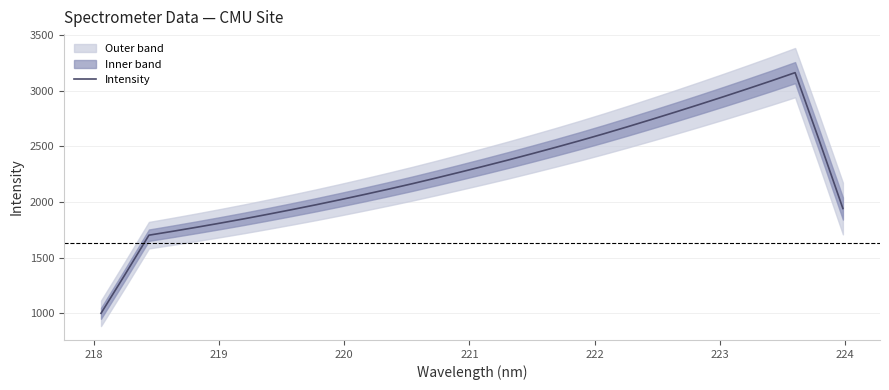

What is the difference between the maximum and minimum values?

2160.8